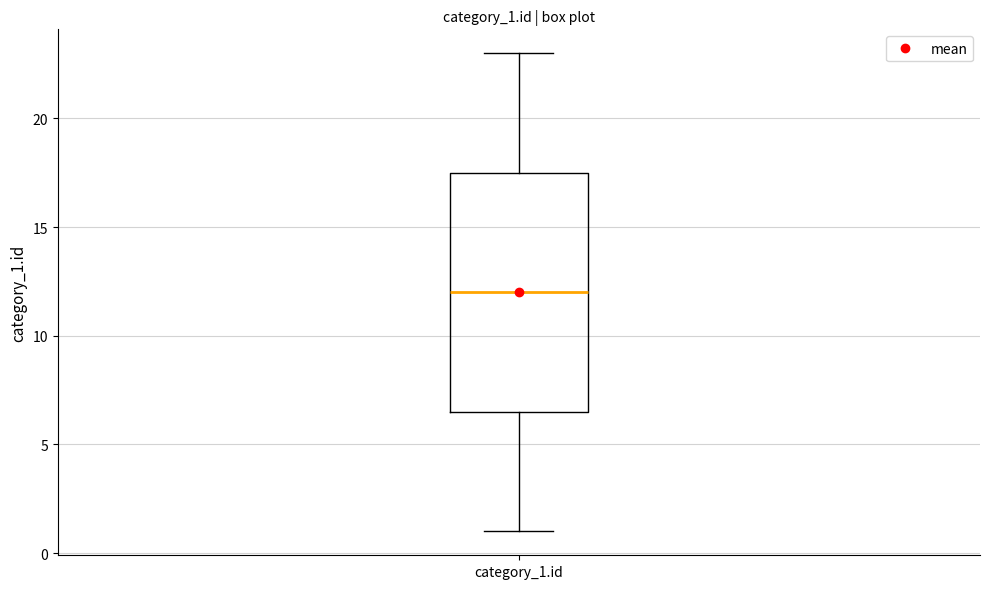

Read this box plot against the y-axis: the position of the median line, the range covered by the box, and the ends of both whiskers. The values are not printed on the chart, so give them approximately, as read against the axis.

median 12.0, box 6.5 to 17.5, whiskers 1.0 to 23.0